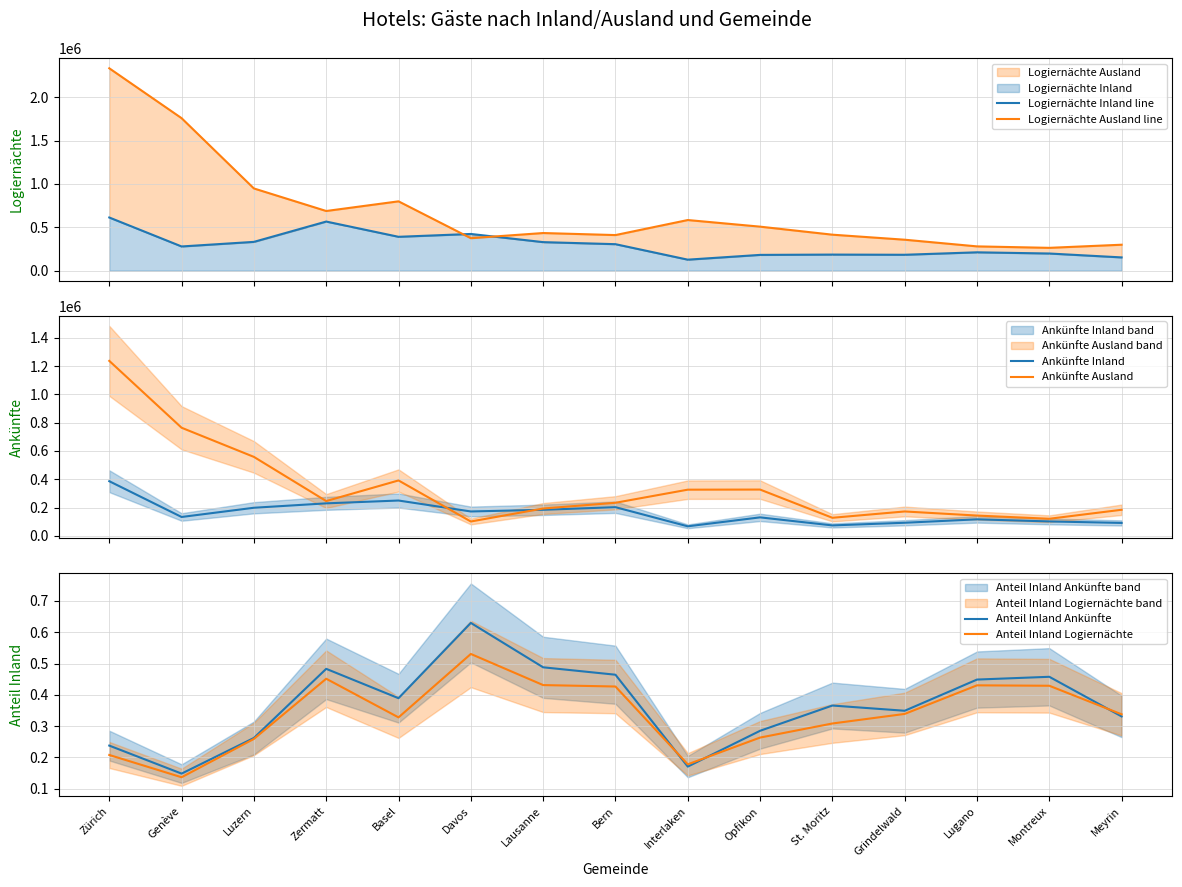

Which series has the largest total across all categories?

Logiernächte Ausland line